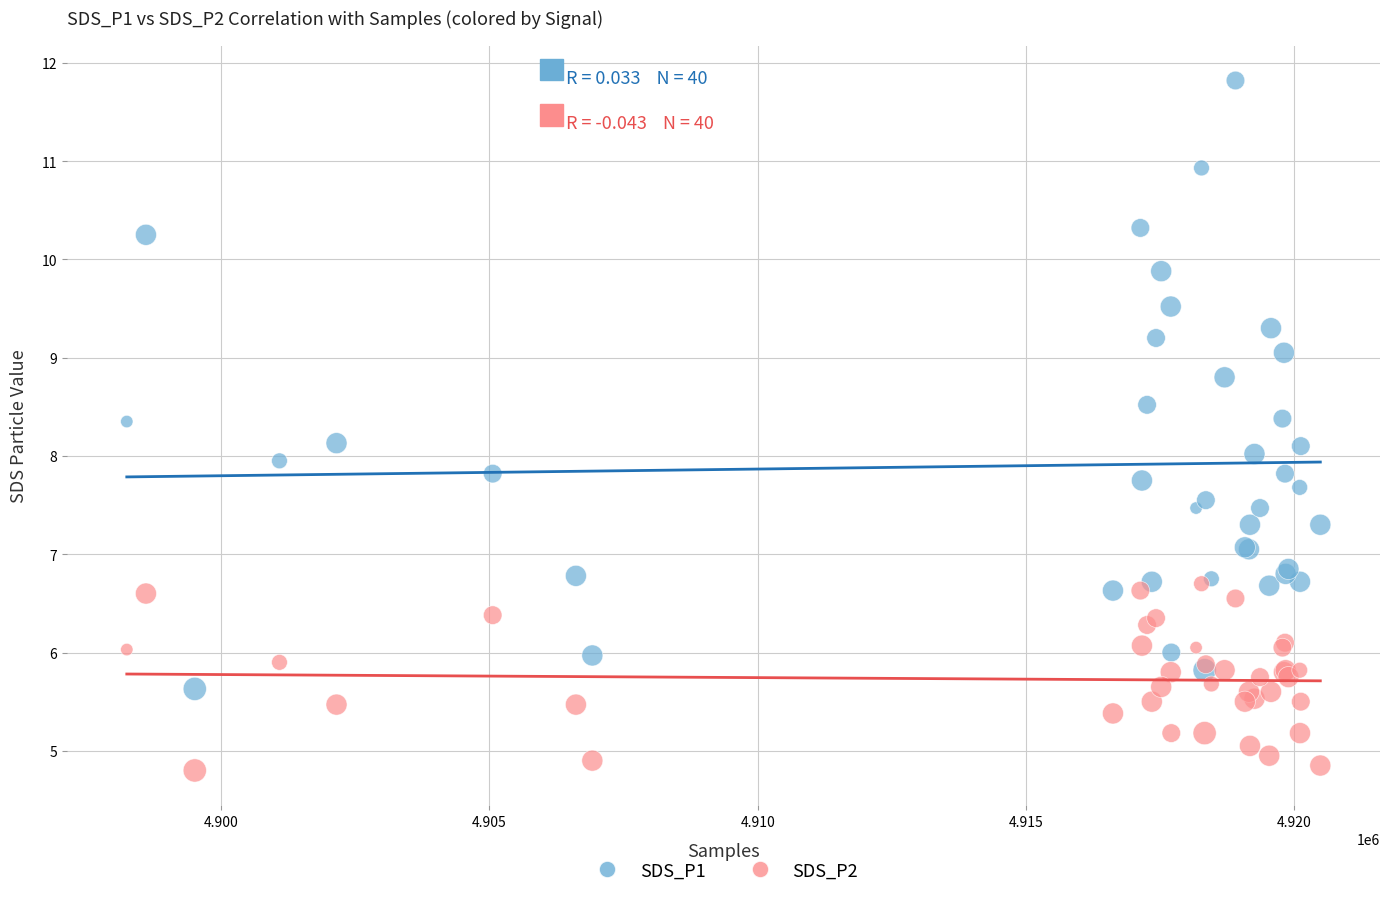

What are all the series names shown in the legend?

SDS_P1, SDS_P2